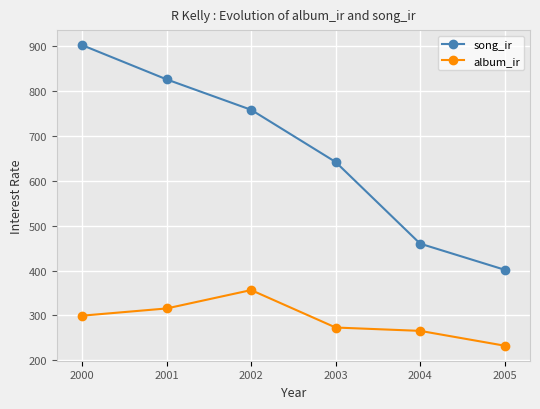

Is it true that album_ir equals 299.6 at 2000?

True